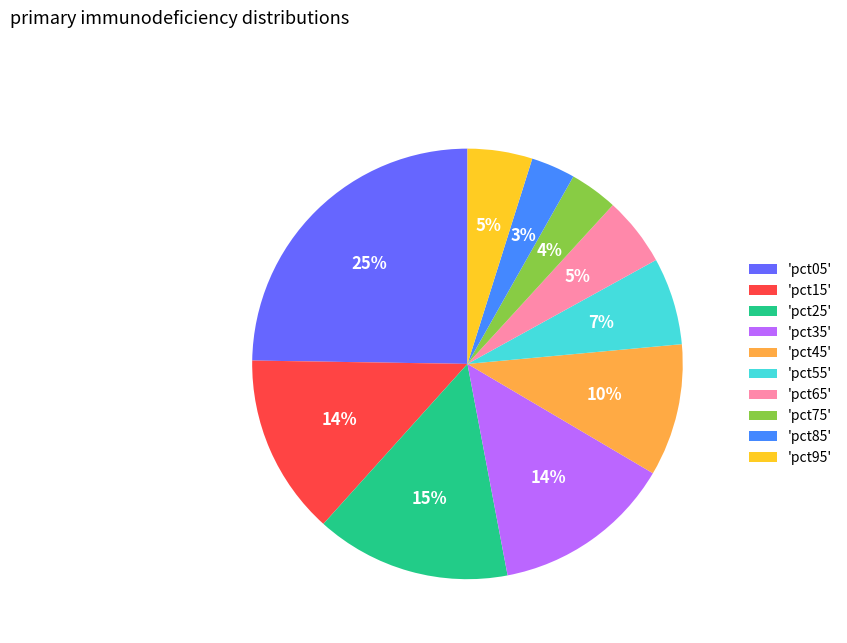

To the nearest percent, what is the combined percentage of 'pct65' and 'pct45'?

15%